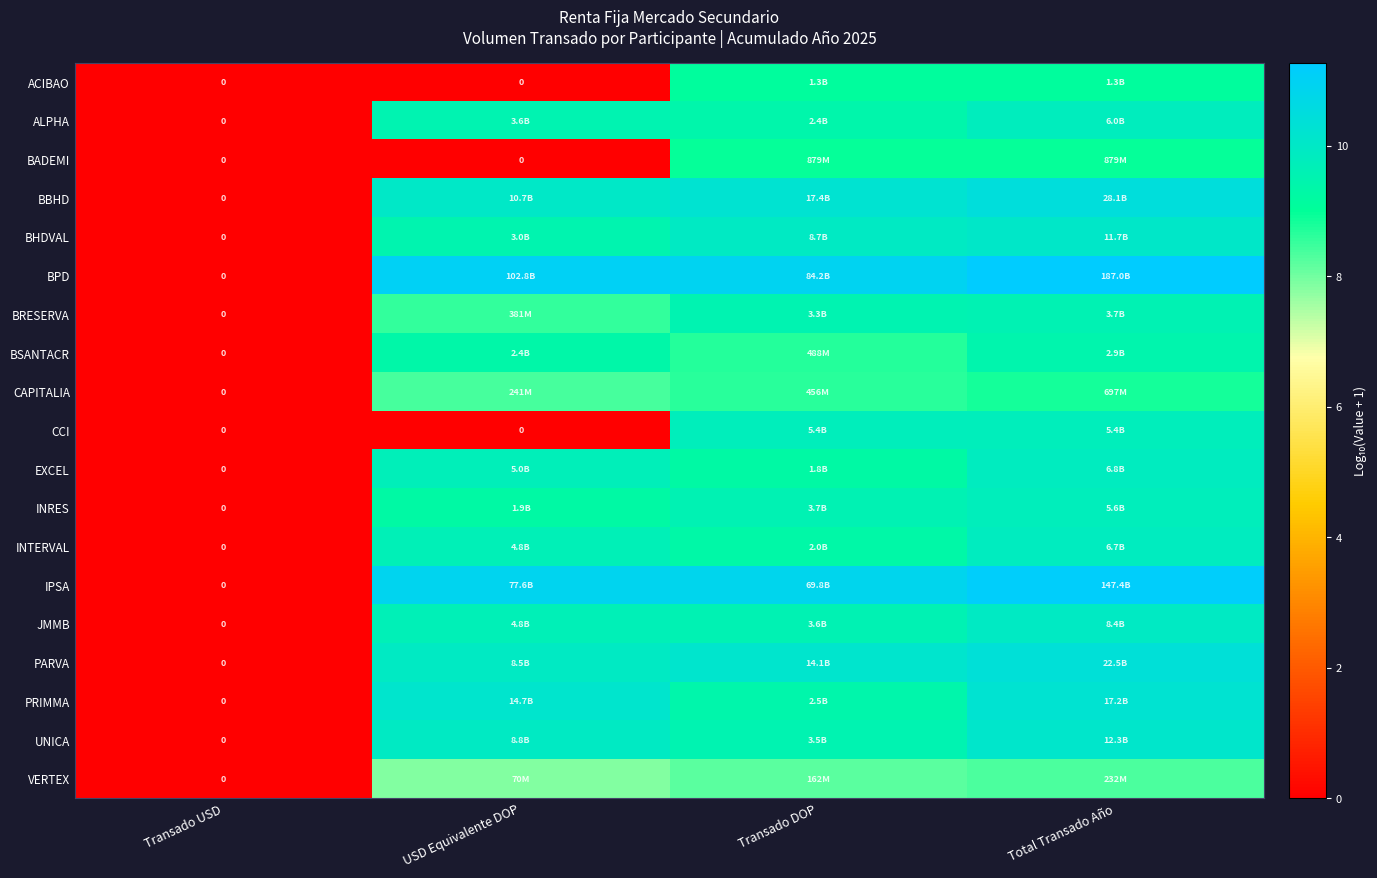

What is the maximum value for EXCEL?

9.8